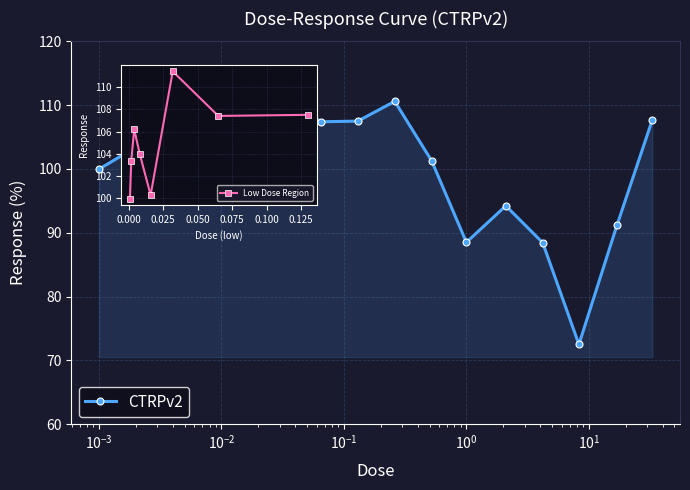

What is the change in value from 0.0041 to 2.1?

-12.0